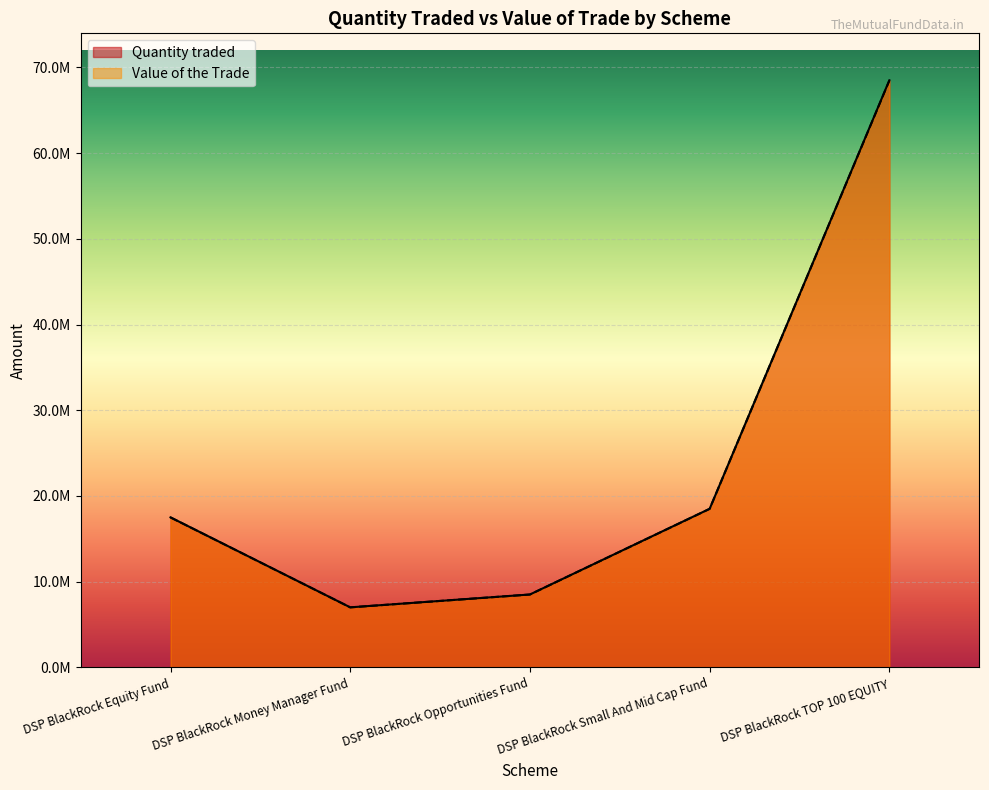

How many series are shown in this chart?

2